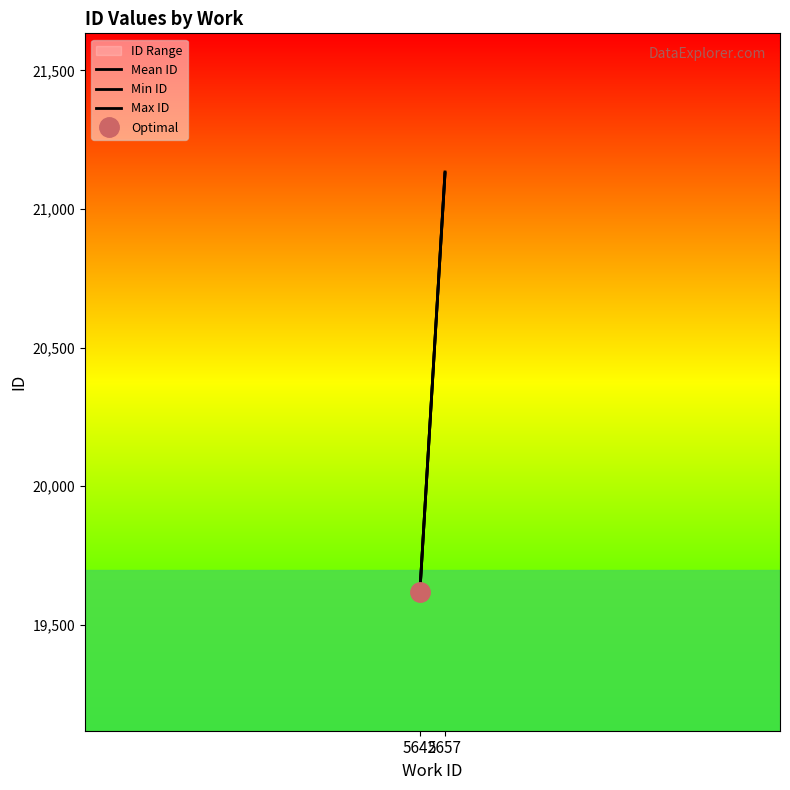

Rank the categories by Mean ID value from highest to lowest.

5657, 5642